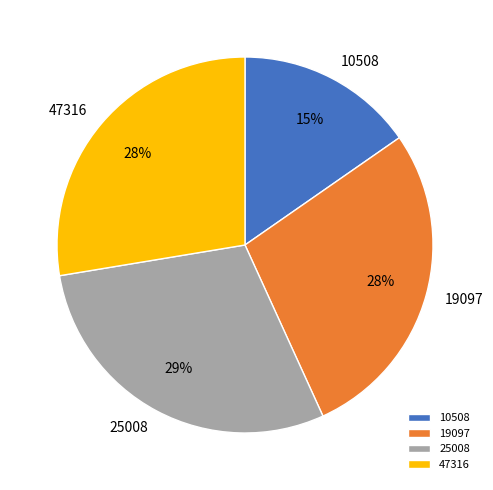

Does any single category account for the majority?

No